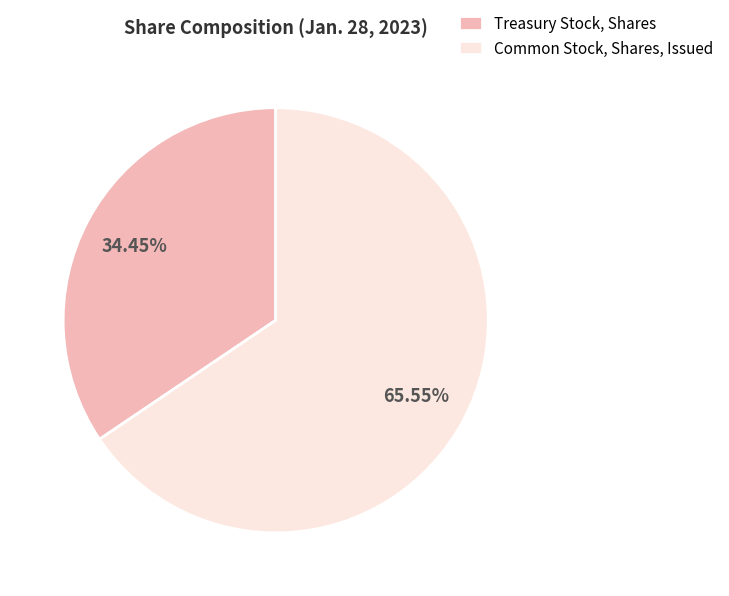

Which slice is the smallest?

Treasury Stock, Shares